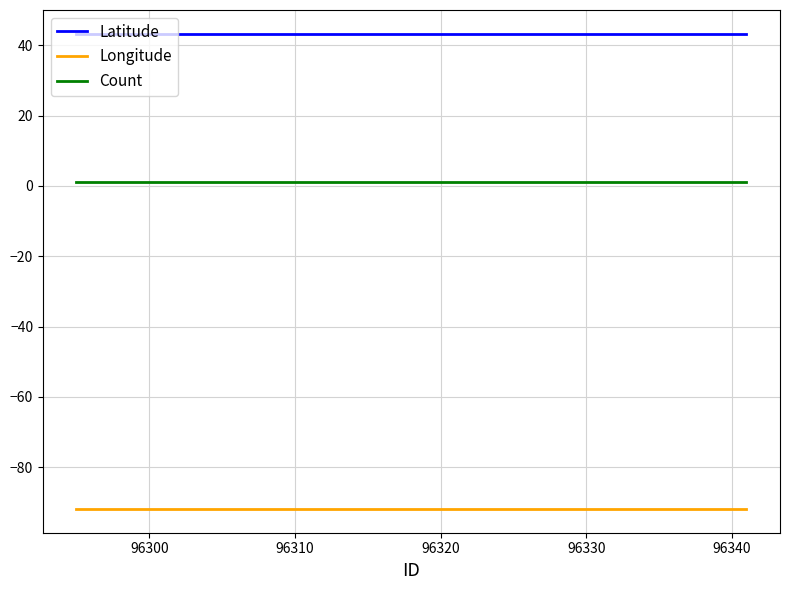

List the series in order of their peak value, highest first.

Latitude, Count, Longitude